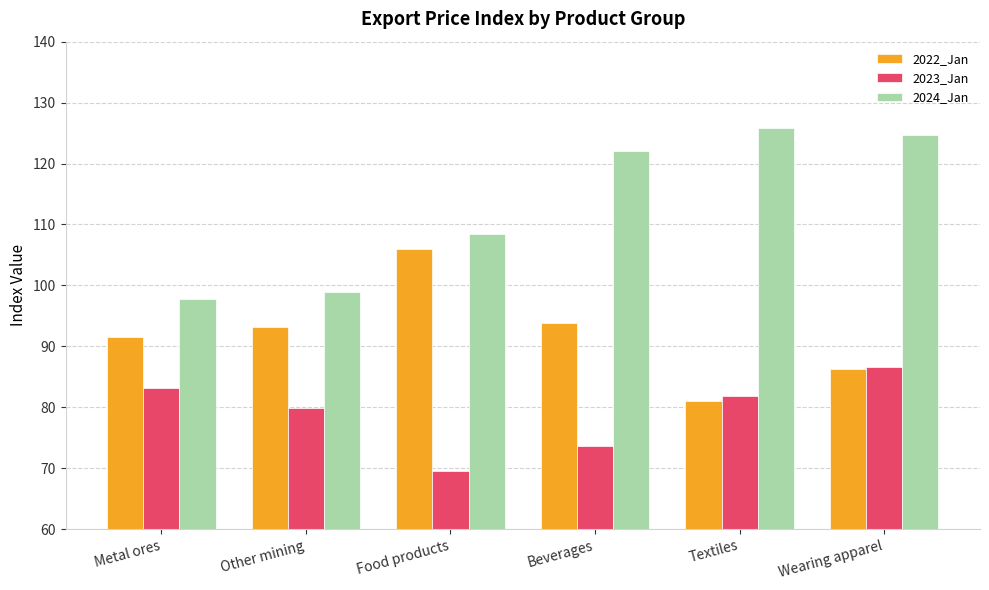

What is the highest value of the 2023_Jan series?

86.7